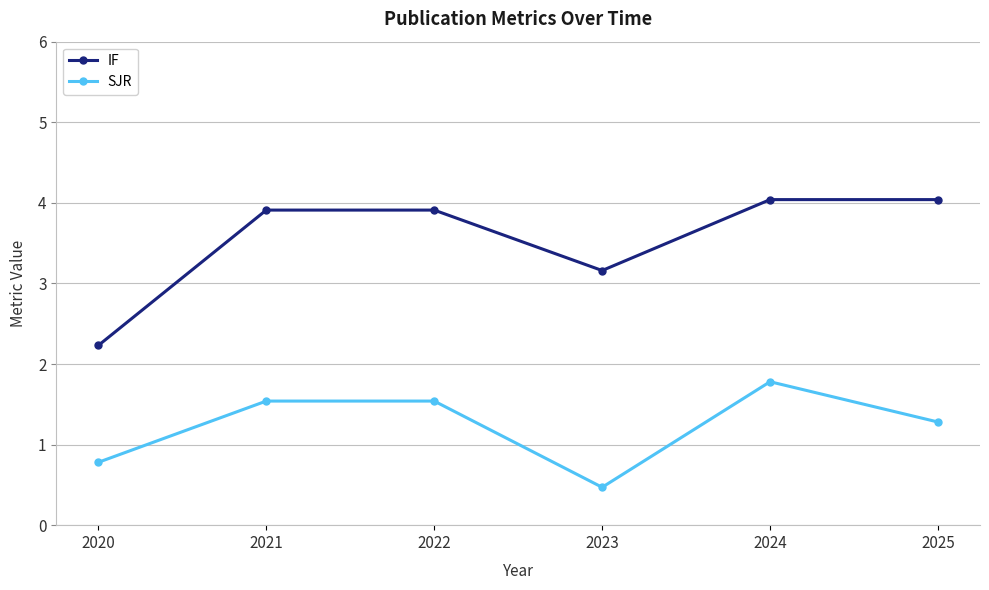

What is the difference between the second highest and second lowest values in the SJR series?

0.8